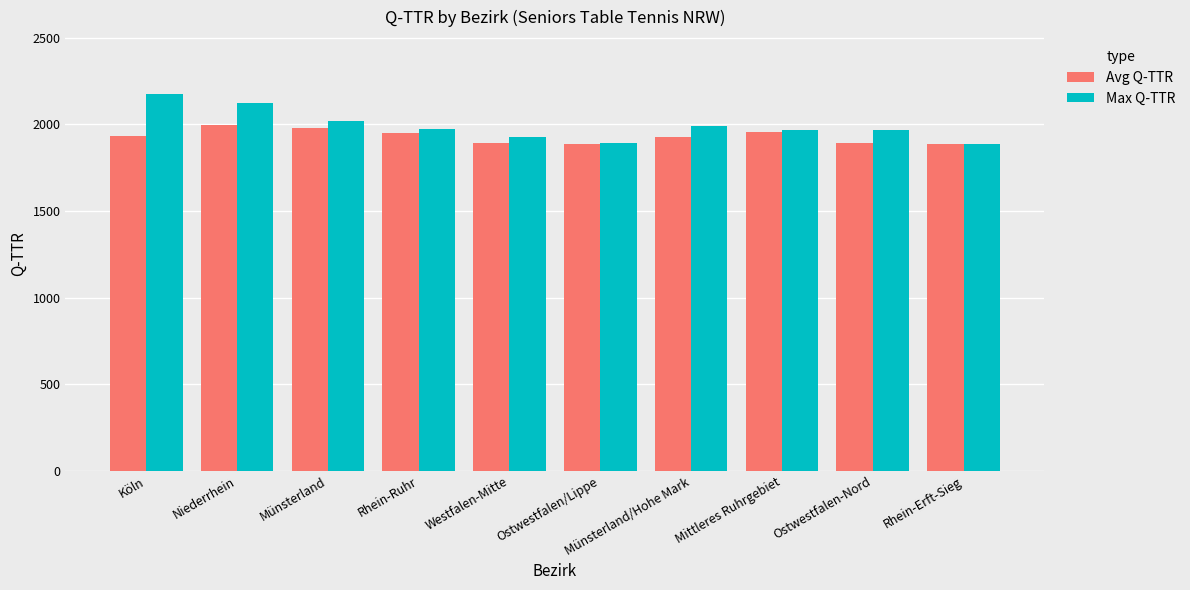

How many bars are there in total?

20